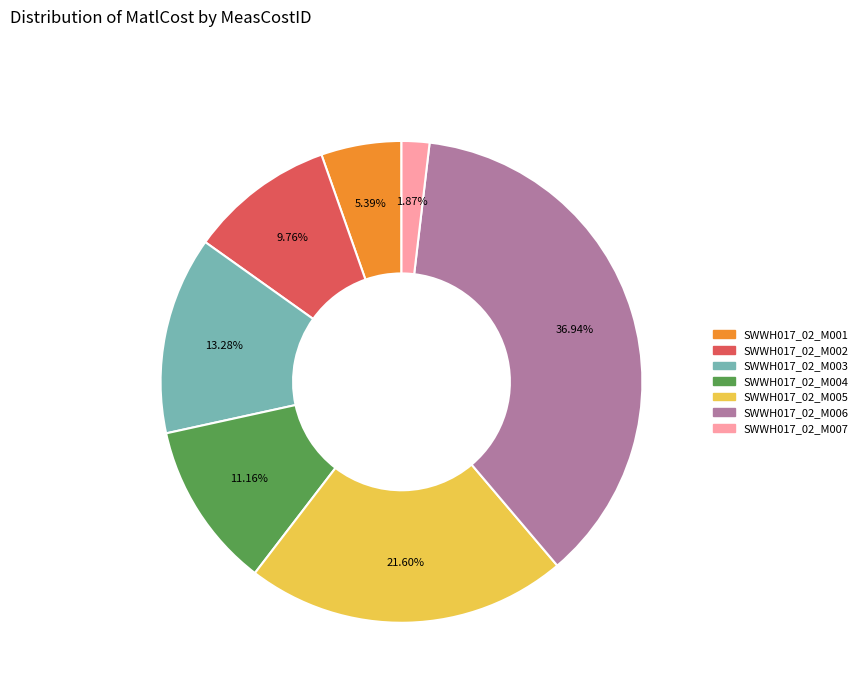

To the nearest percent, what portion does SWWH017_02_M006 represent?

37%